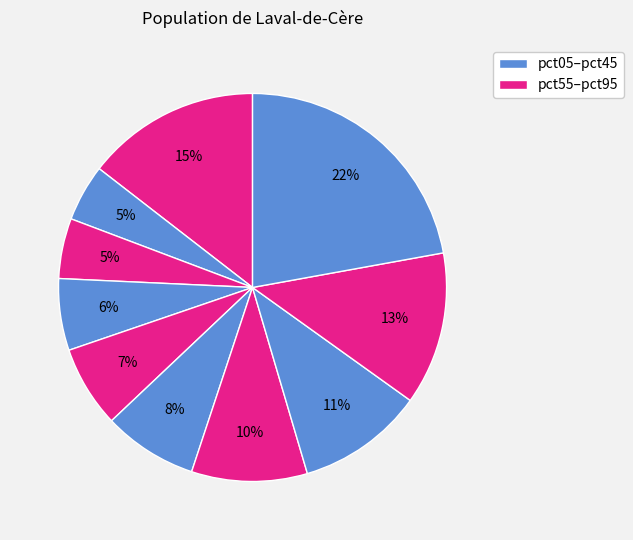

How many slices are in this pie chart?

10